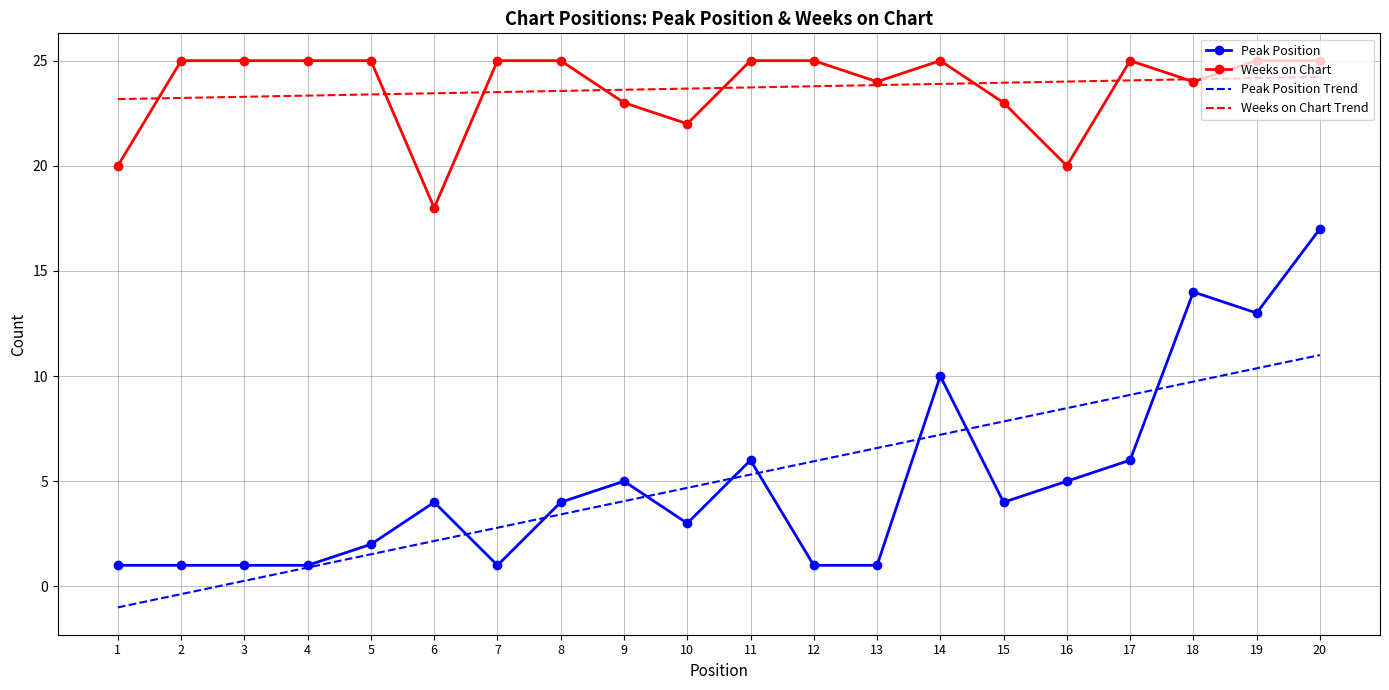

Which series has the widest spread of values?

Peak Position